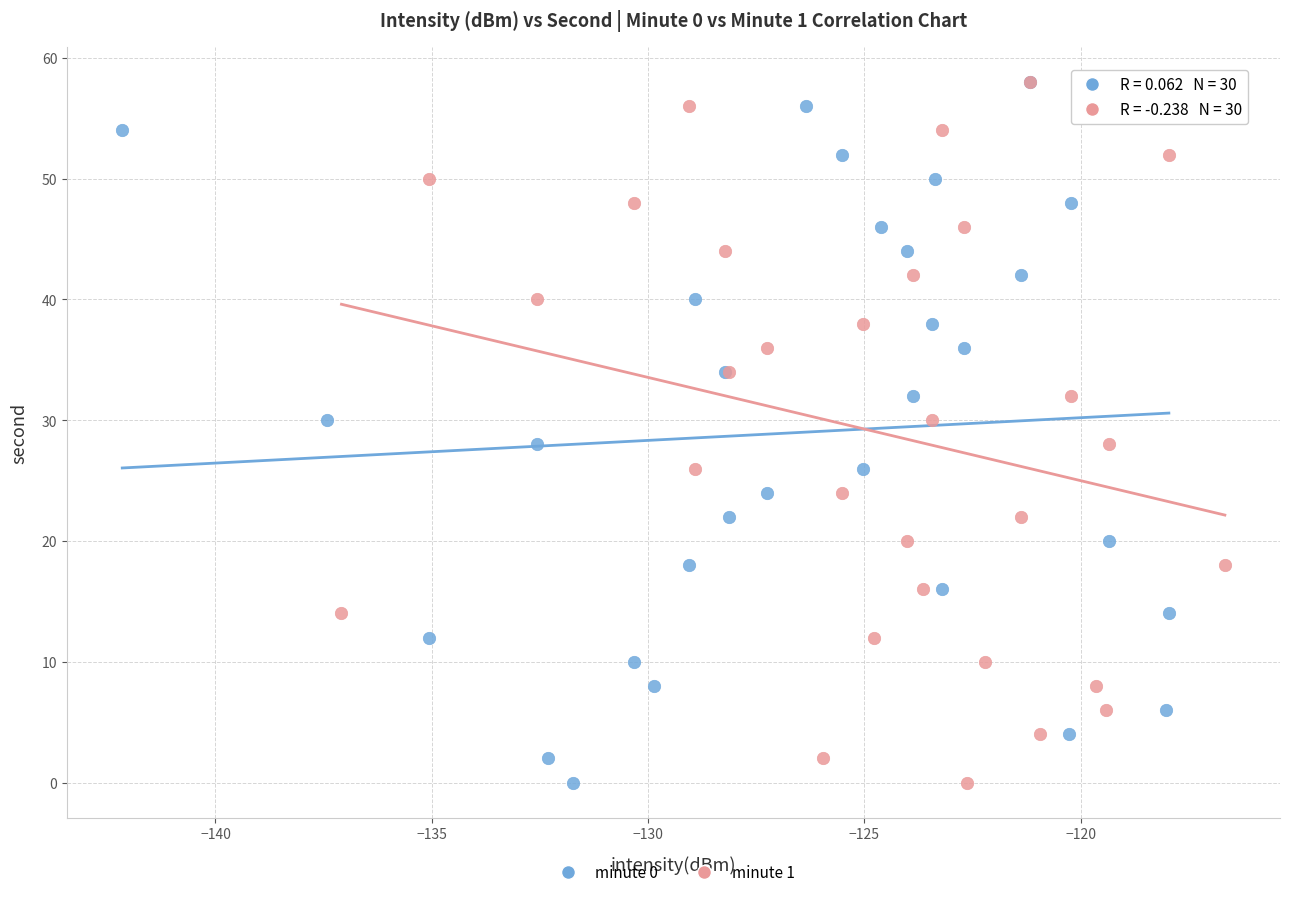

What are all the series names shown in the legend?

minute 0, minute 1